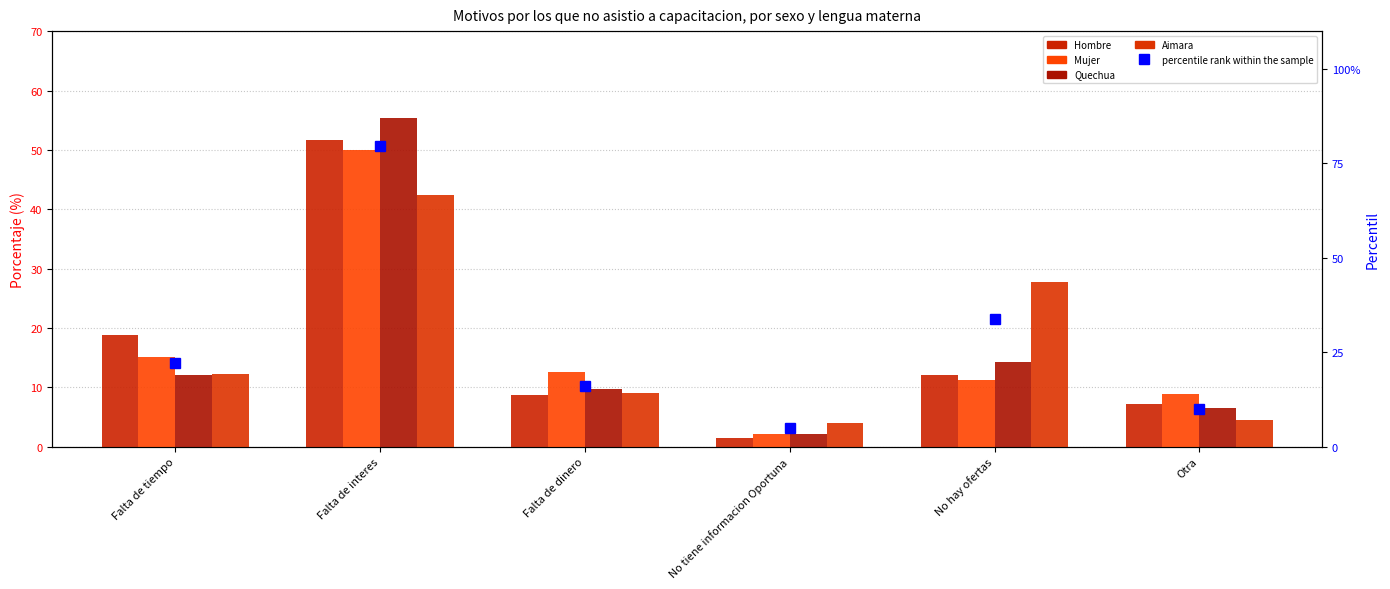

Is the value of Mujer at No tiene informacion Oportuna greater than the value of Quechua at Falta de interes?

No